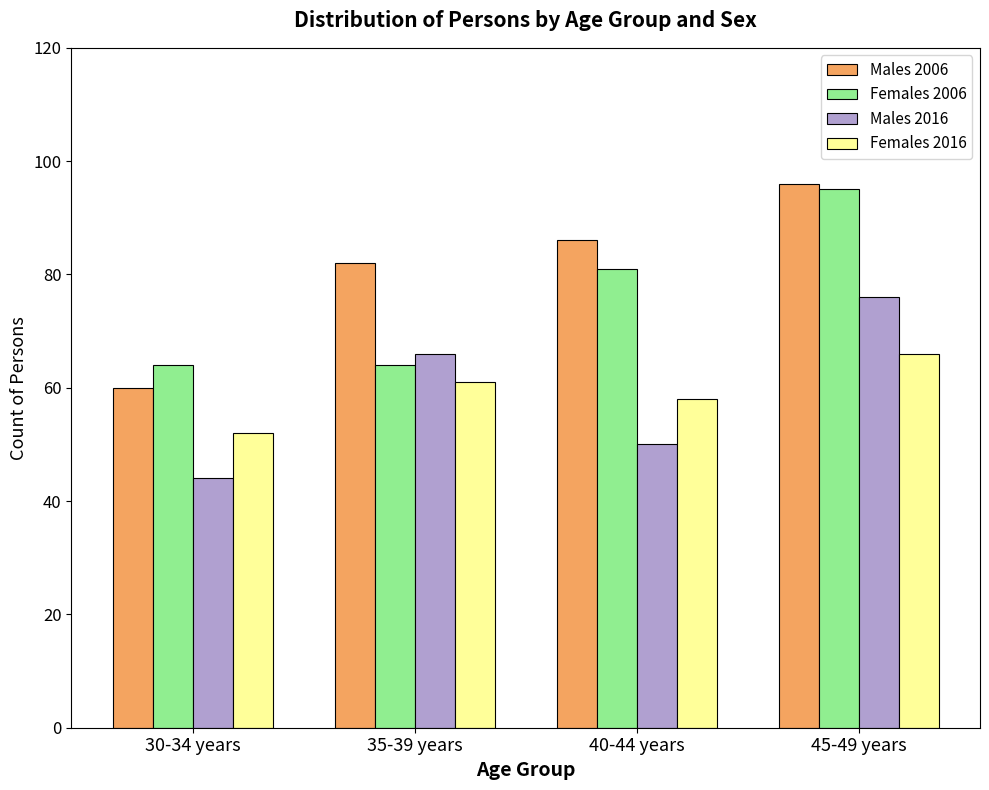

Count the number of data series in this chart.

4